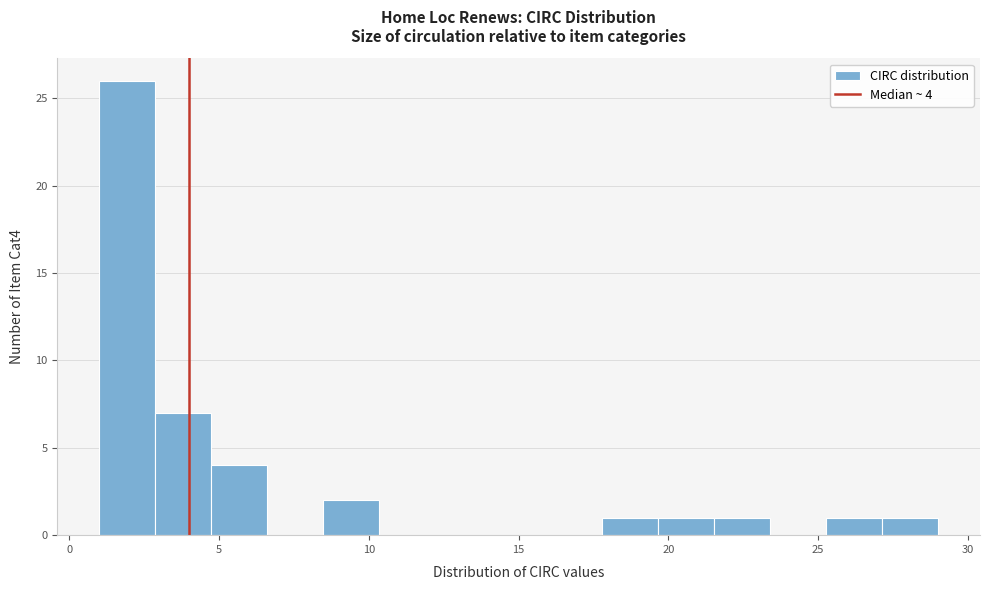

Read against the x-axis, roughly where is the centre of the tallest bar?

2.0